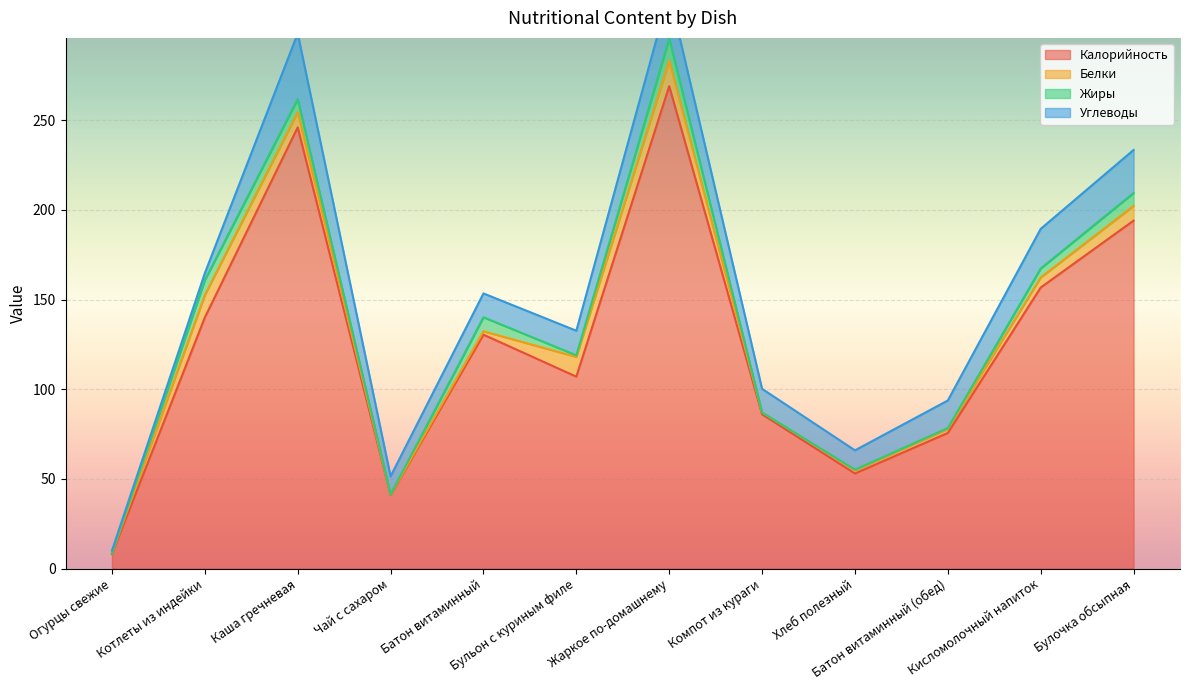

What is the sum of the Жиры values at Бульон с куриным филе and Котлеты из индейки?

9.2